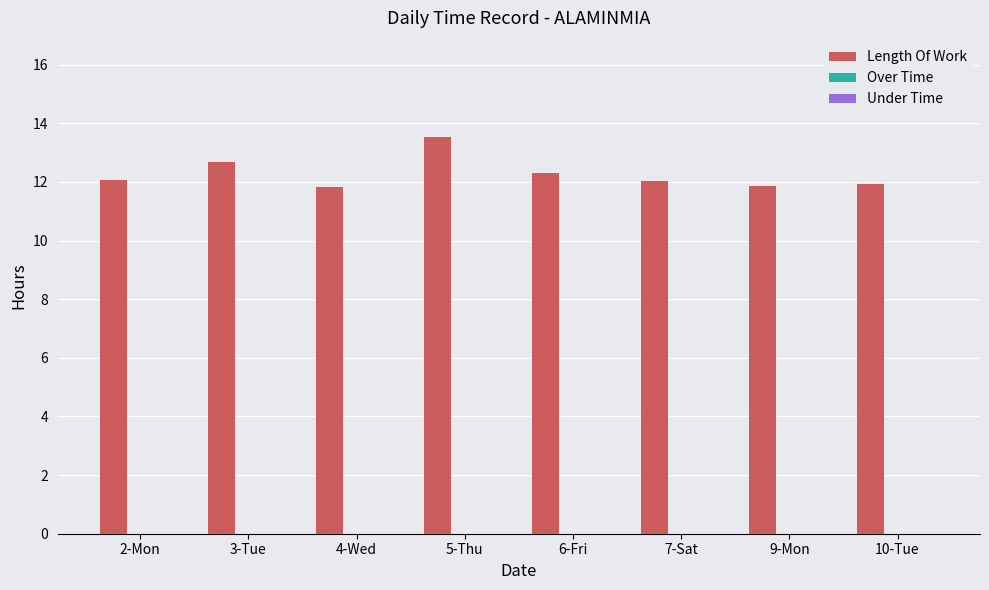

The value at 5-Thu is 18.6. True or false?

False